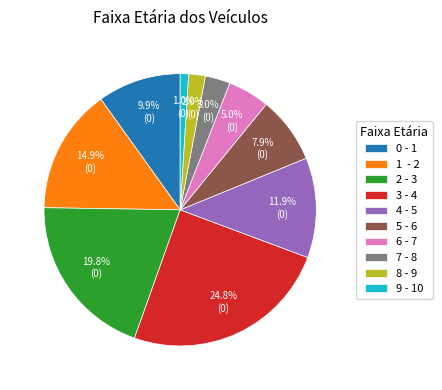

Which category has the smallest portion of the pie?

9 - 10